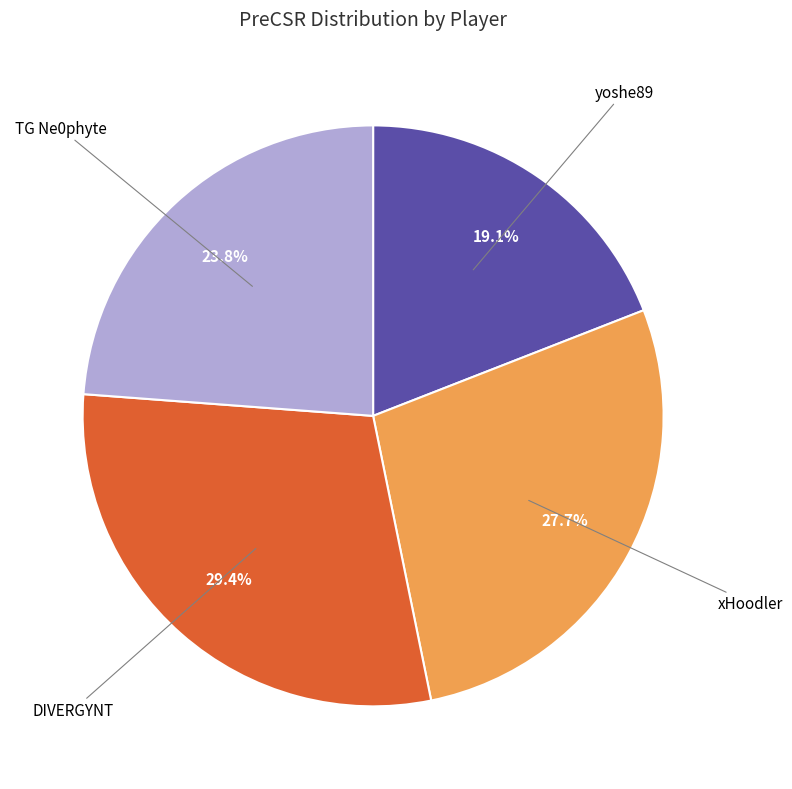

To the nearest percent, what portion does yoshe89 represent?

19%